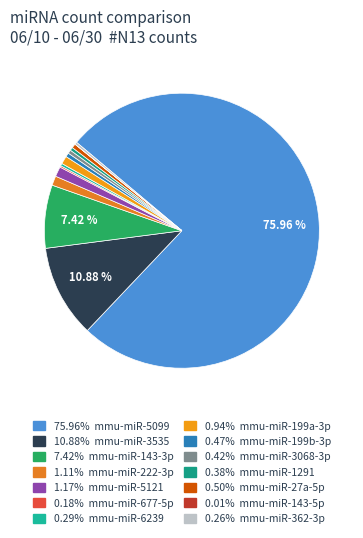

How many segments does this pie chart have?

14